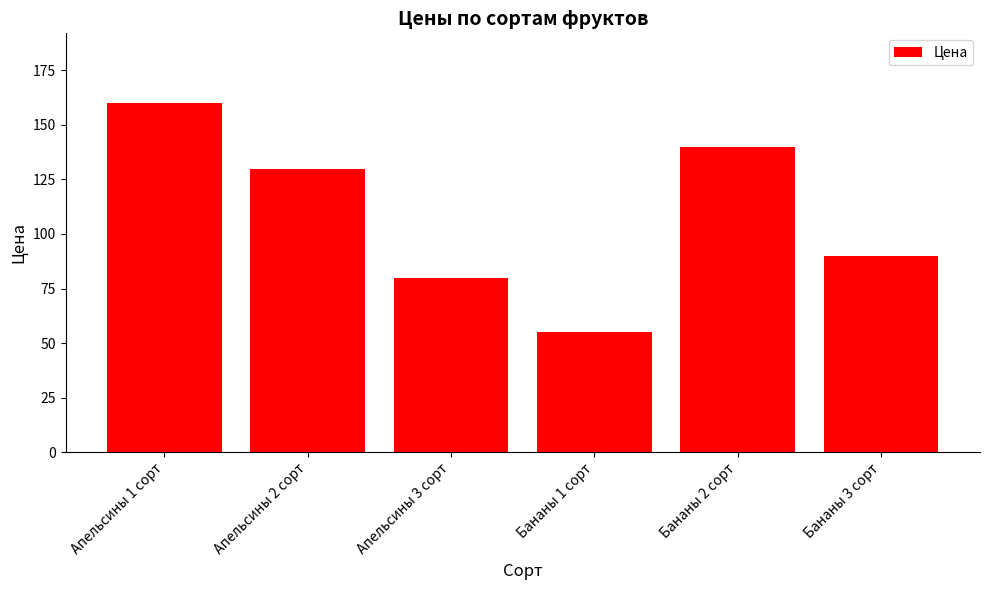

The value at Апельсины 2 сорт is 182. True or false?

False